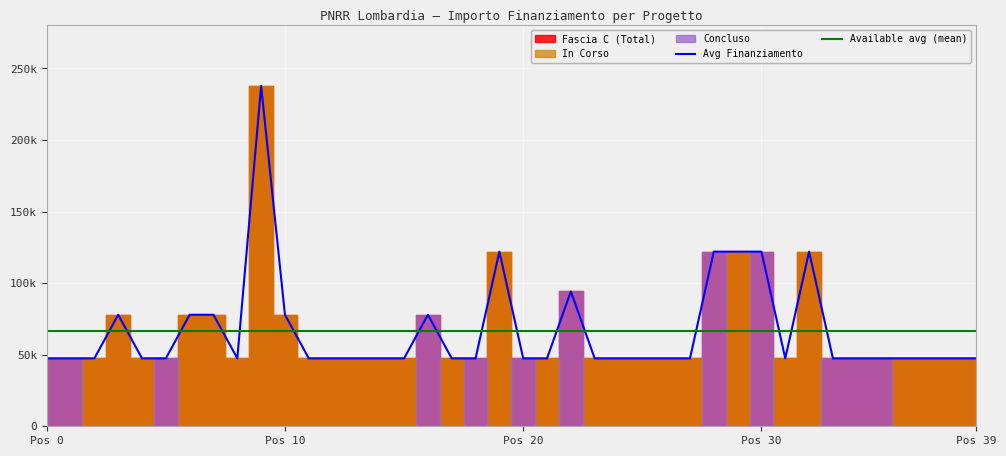

How many intersections are there between Available avg (mean) and Avg Finanziamento?

16